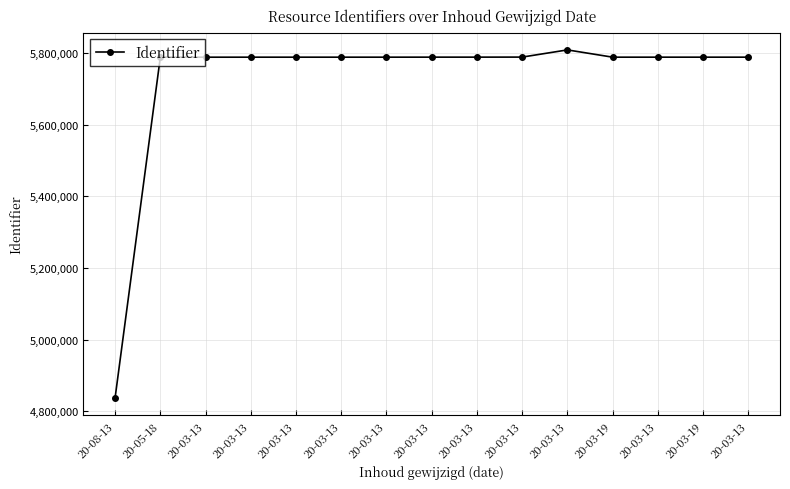

How many lines are shown in the chart?

1